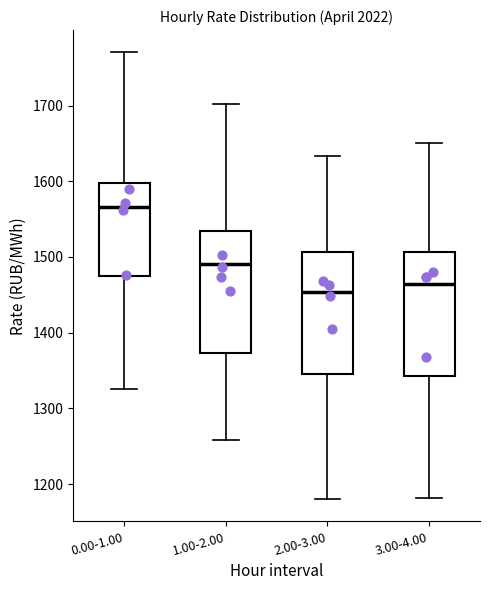

Where is the upper edge of the box for 2.00-3.00 on the y-axis? The values are not printed on the chart, so give them approximately, as read against the axis.

1510